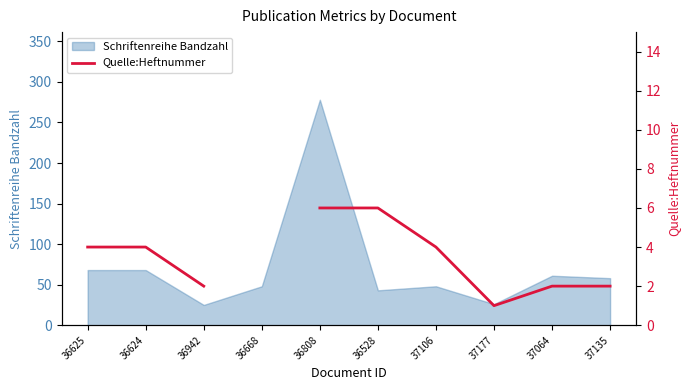

What position from the left is 36808?

5